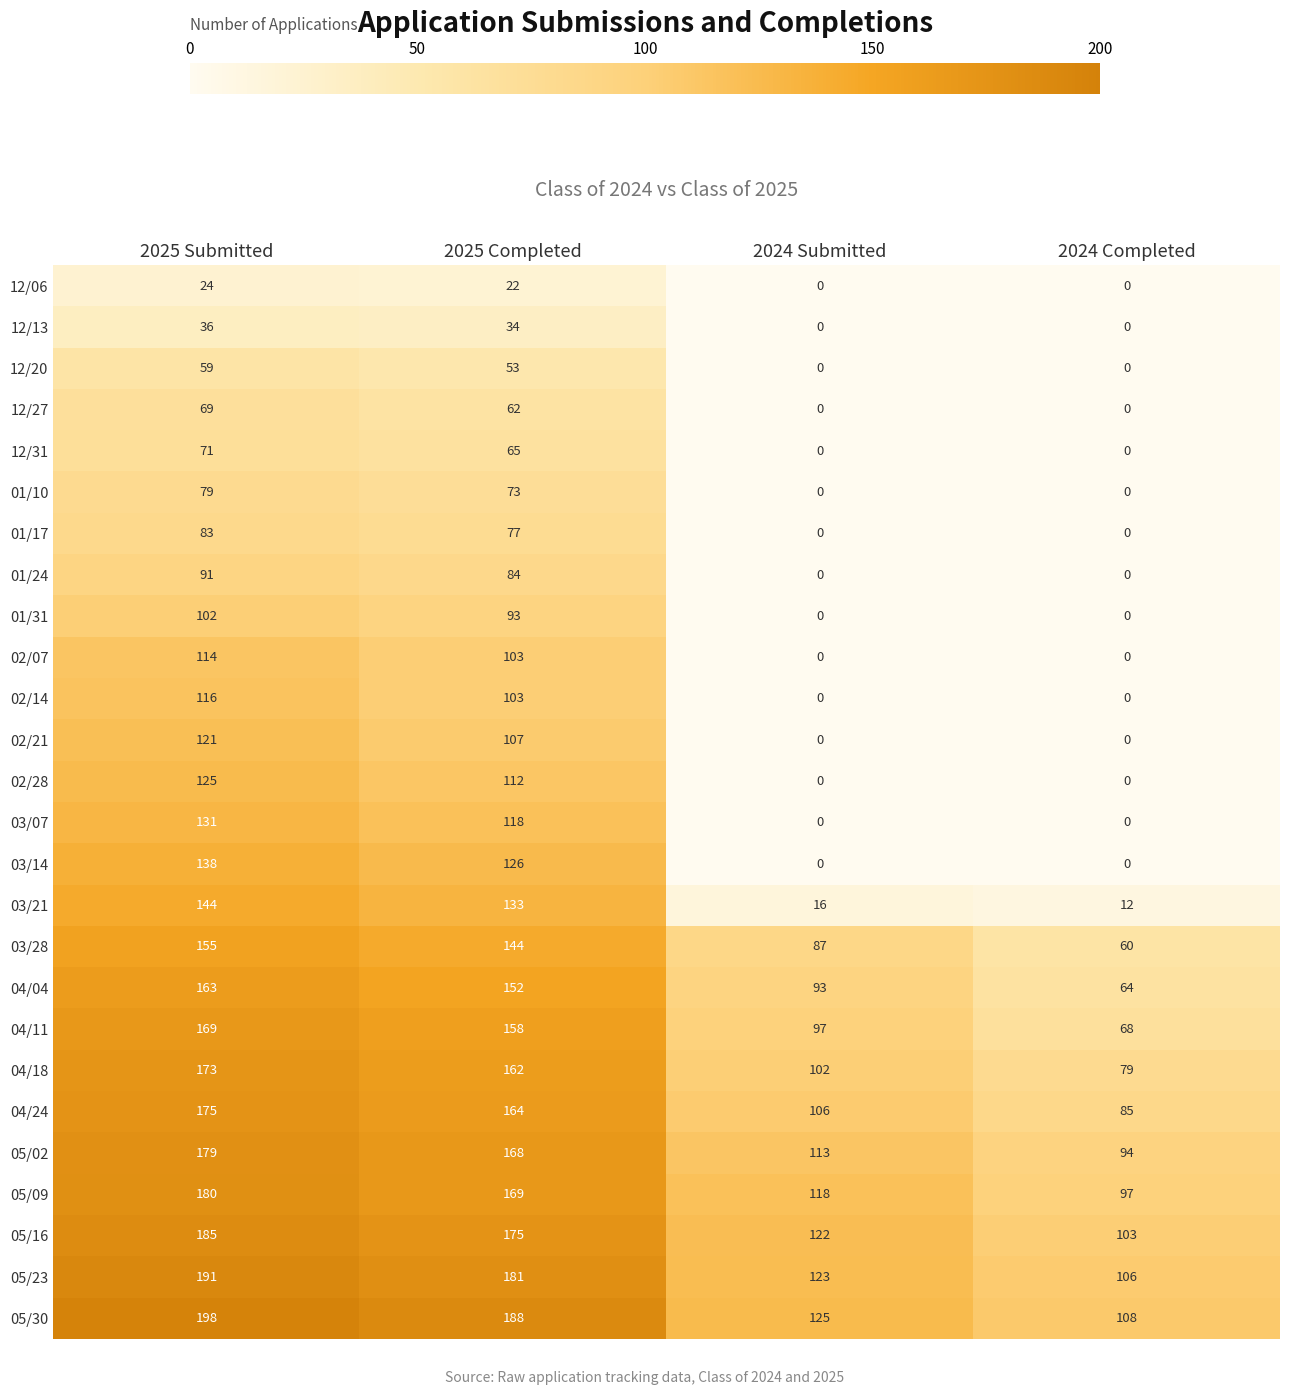

Is the value of 05/30 at 2024 Completed greater than the value of 05/23 at 2025 Completed?

No